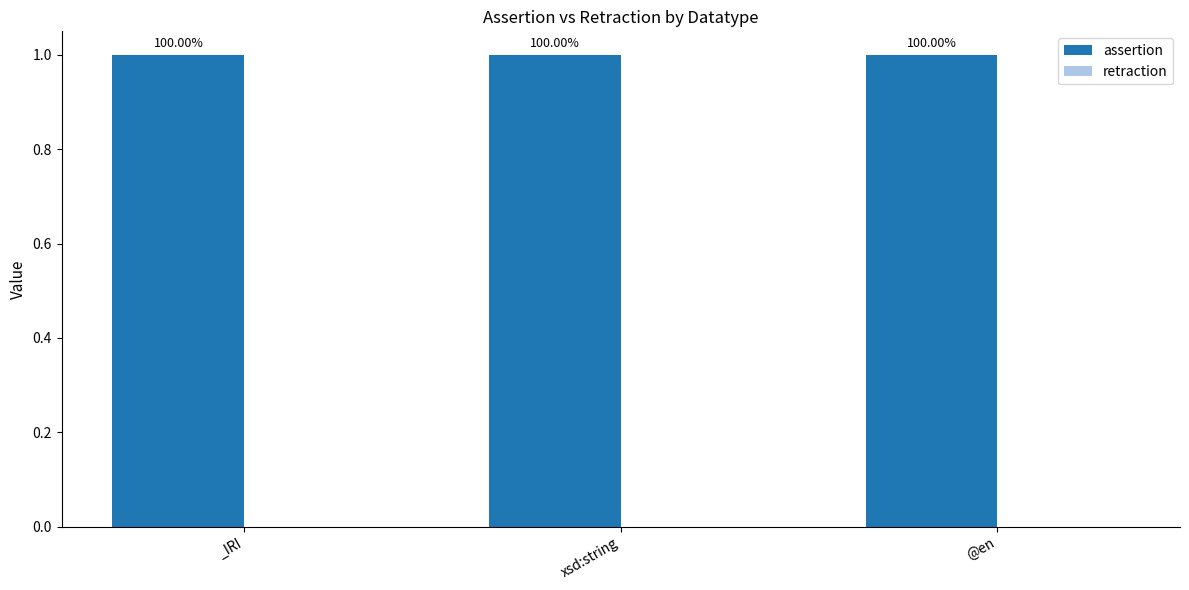

Rank the series by their average value, from lowest to highest.

retraction, assertion